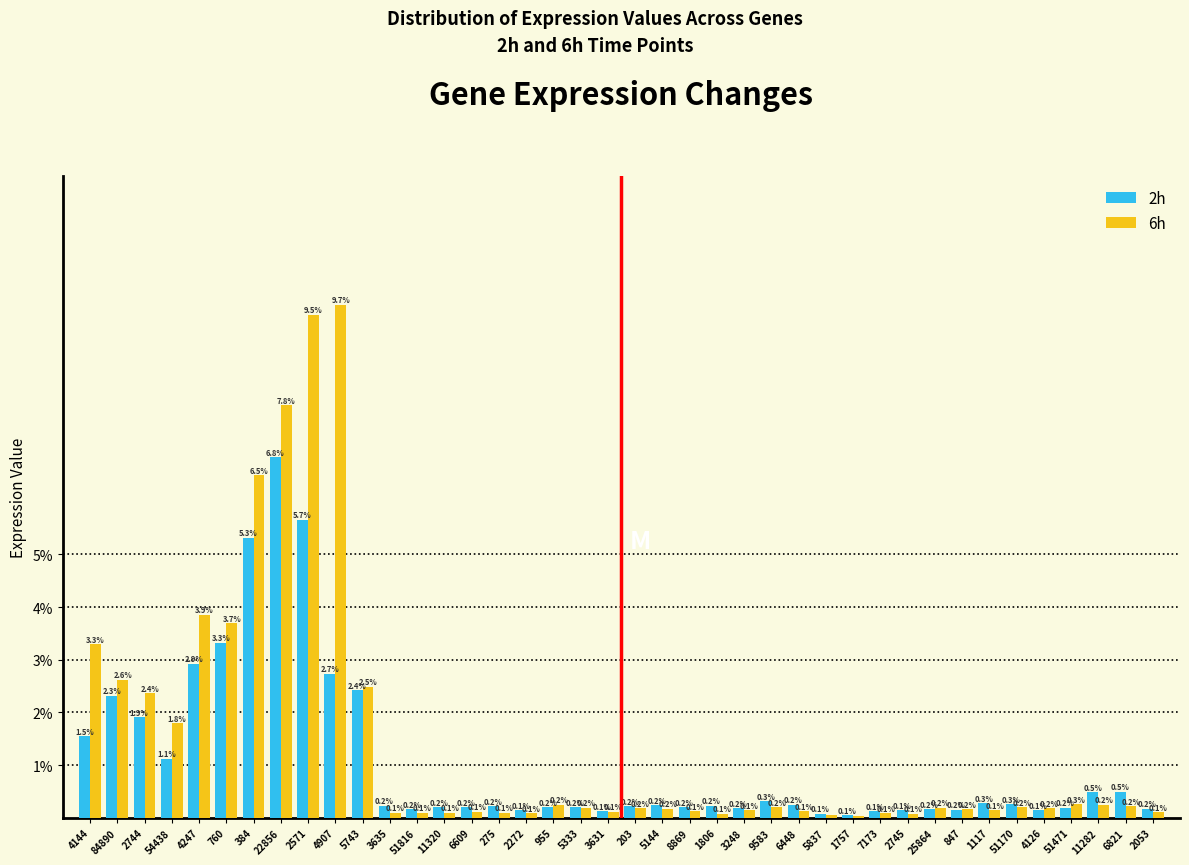

What is the difference between the 2h values at 3631 and 5743?

2.3